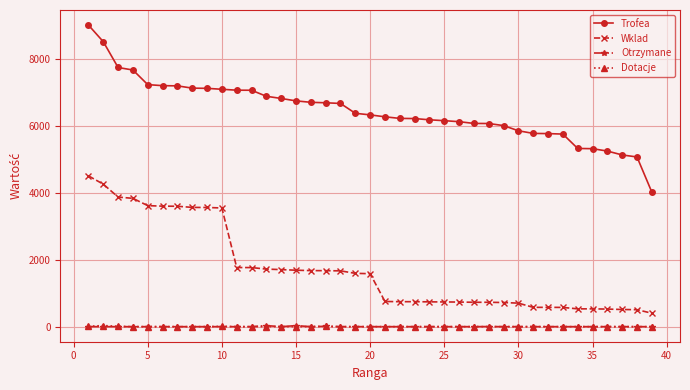

Does the chart have visible grid lines?

Yes